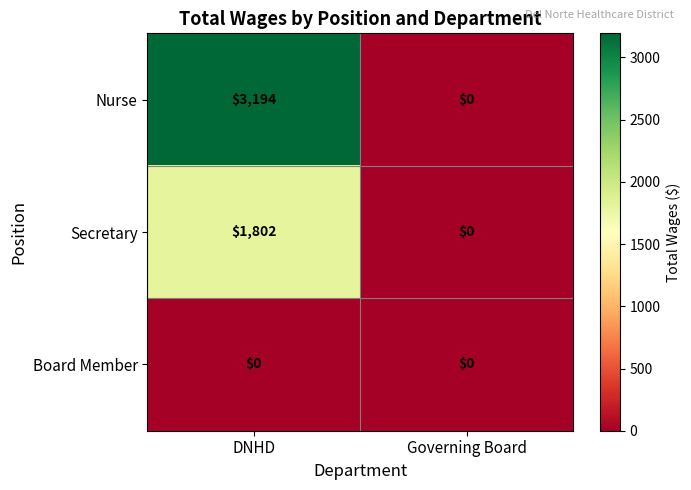

Which category has the highest value across all series?

DNHD